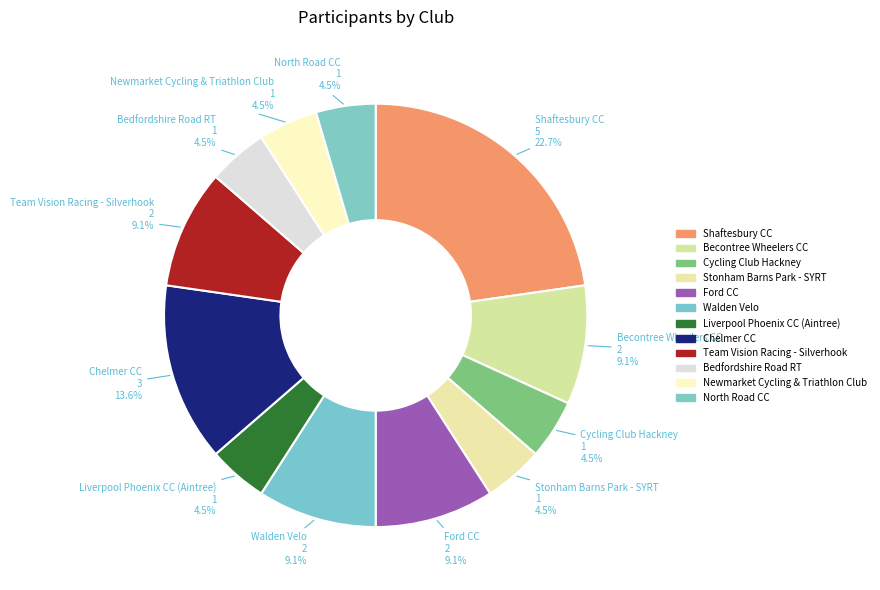

How many slices are in this pie chart?

12